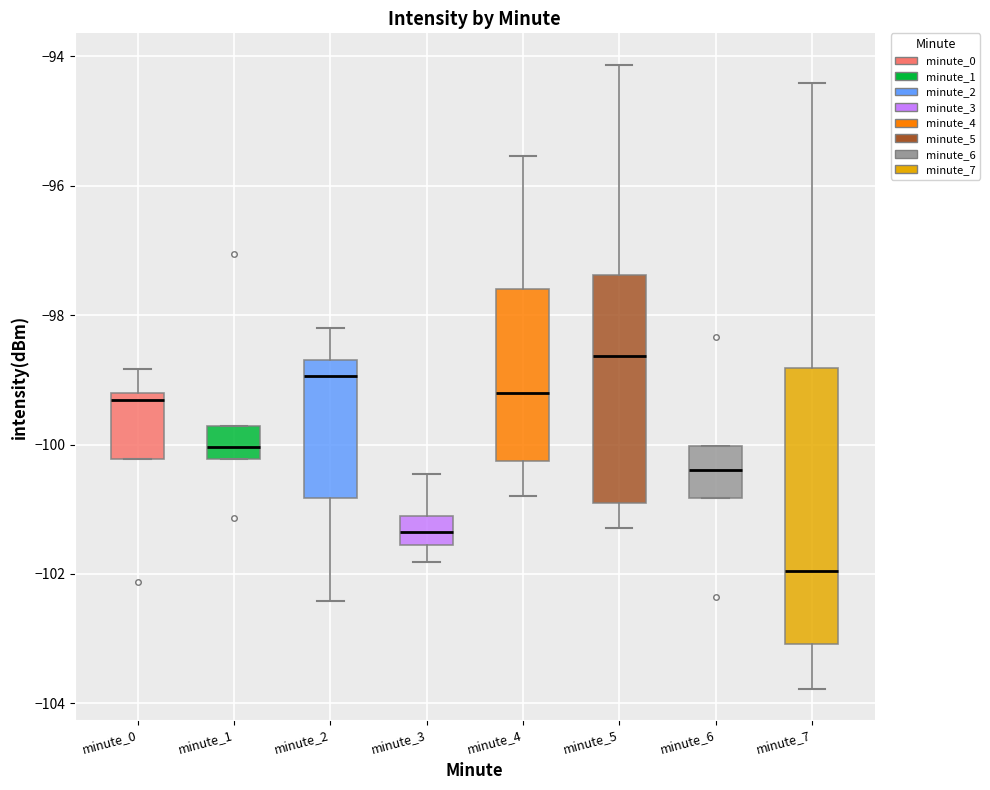

Reading left to right, read every box against the y-axis: the position of its median line, the range the box covers, and the ends of its whiskers. The values are not printed on the chart, so give them approximately, as read against the axis.

minute_0: median -99.4, box -100.2 to -99.2, whiskers -100.2 to -98.8
minute_1: median -100.0, box -100.2 to -99.8, whiskers -100.2 to -99.8
minute_2: median -99.0, box -100.8 to -98.6, whiskers -102.4 to -98.2
minute_3: median -101.4, box -101.6 to -101.2, whiskers -101.8 to -100.4
minute_4: median -99.2, box -100.2 to -97.6, whiskers -100.8 to -95.6
minute_5: median -98.6, box -101.0 to -97.4, whiskers -101.2 to -94.2
minute_6: median -100.4, box -100.8 to -100.0, whiskers -100.8 to -100.0
minute_7: median -102.0, box -103.0 to -98.8, whiskers -103.8 to -94.4